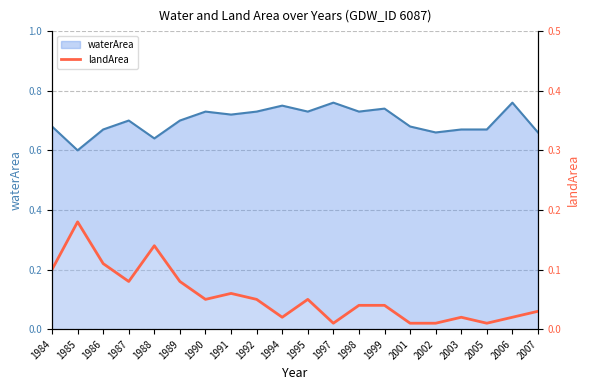

Reading left to right, list all the values displayed in this chart.

1984=0.1	1985=0.2	1986=0.1	1987=0.1	1988=0.1	1989=0.1	1990=0.1	1991=0.1	1992=0.1	1994=0.0	1995=0.1	1997=0.0	1998=0.0	1999=0.0	2001=0.0	2002=0.0	2003=0.0	2005=0.0	2006=0.0	2007=0.0